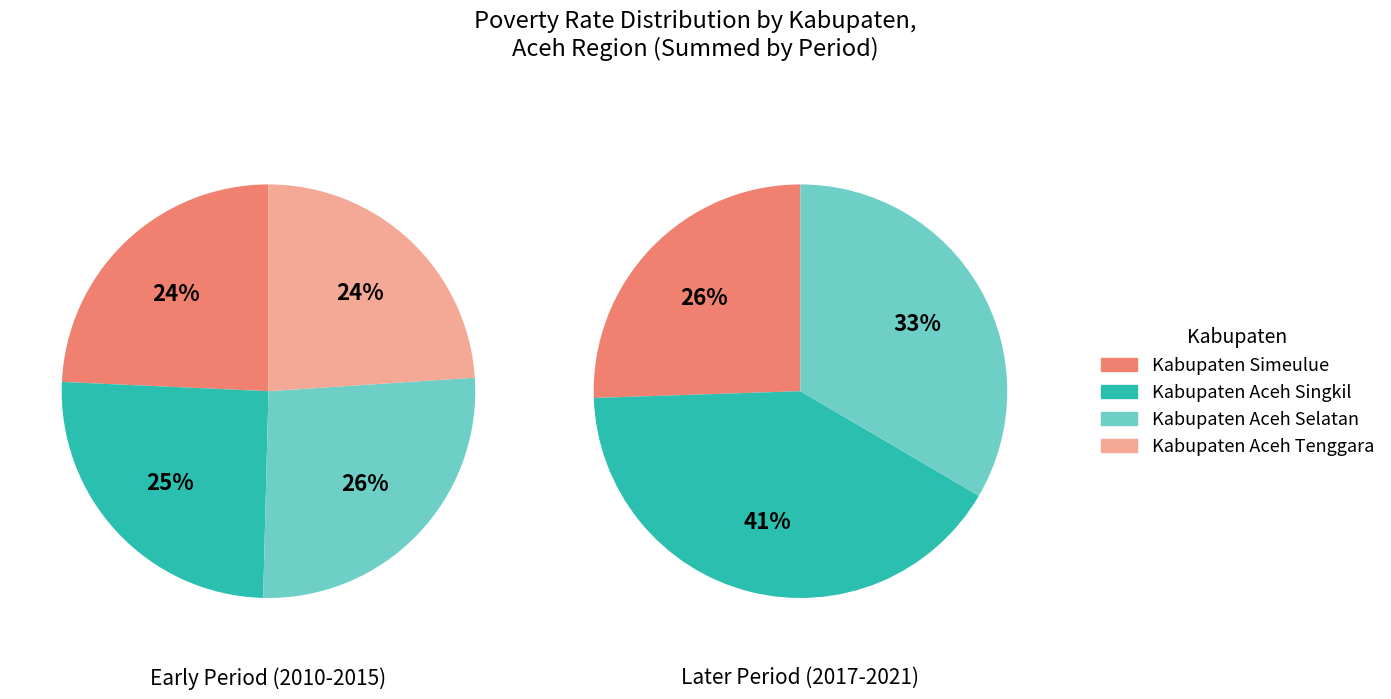

Is there a majority slice in this chart?

No